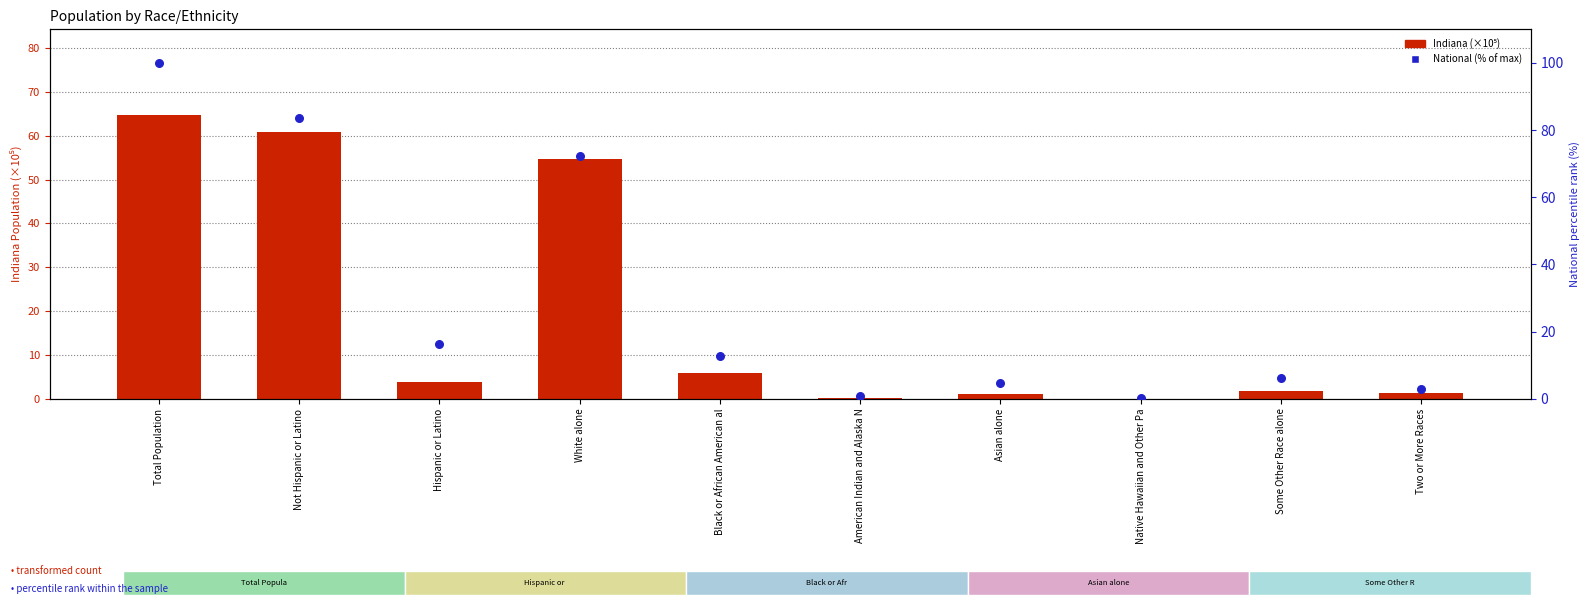

What is the total value across all series at Two or More Races?

4.2